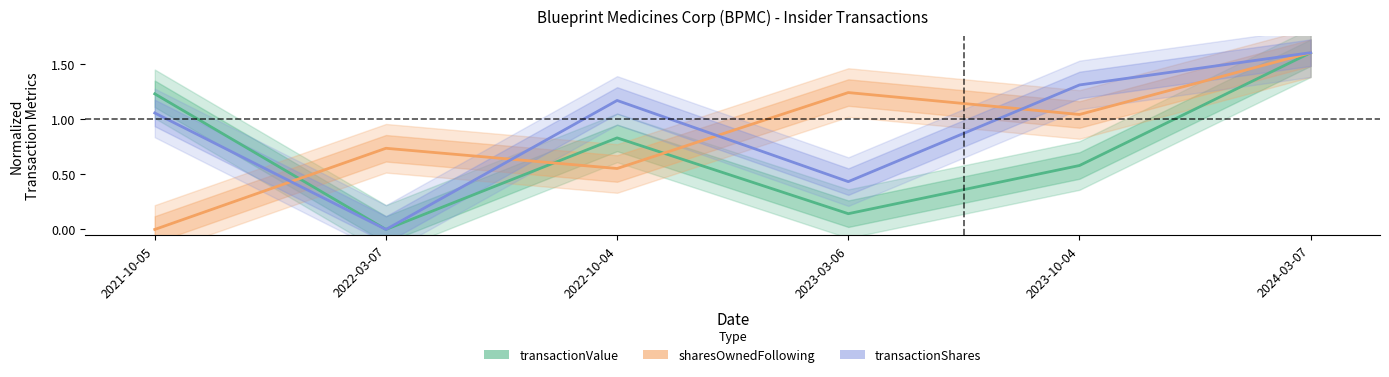

What is the average value of the transactionShares series?

0.9